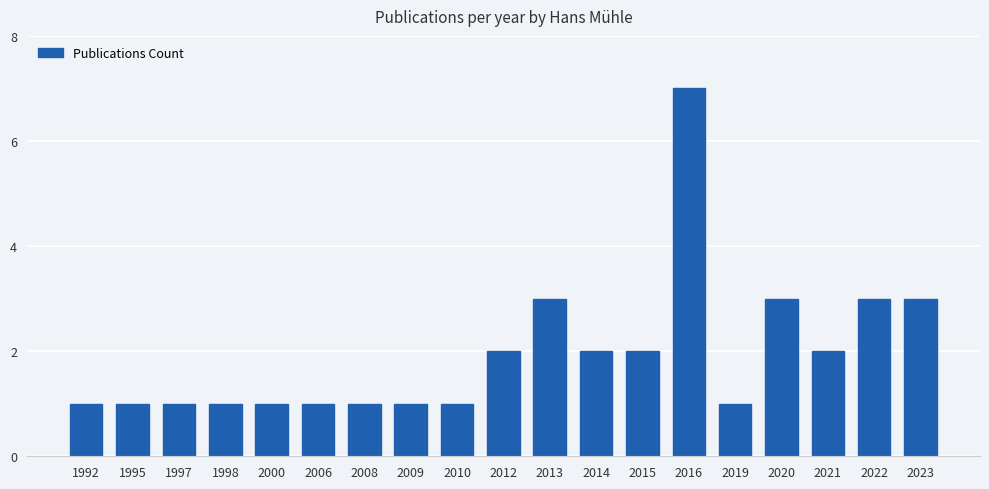

Reading left to right, what are all the values shown in this chart?

1992=1	1995=1	1997=1	1998=1	2000=1	2006=1	2008=1	2009=1	2010=1	2012=2	2013=3	2014=2	2015=2	2016=7	2019=1	2020=3	2021=2	2022=3	2023=3